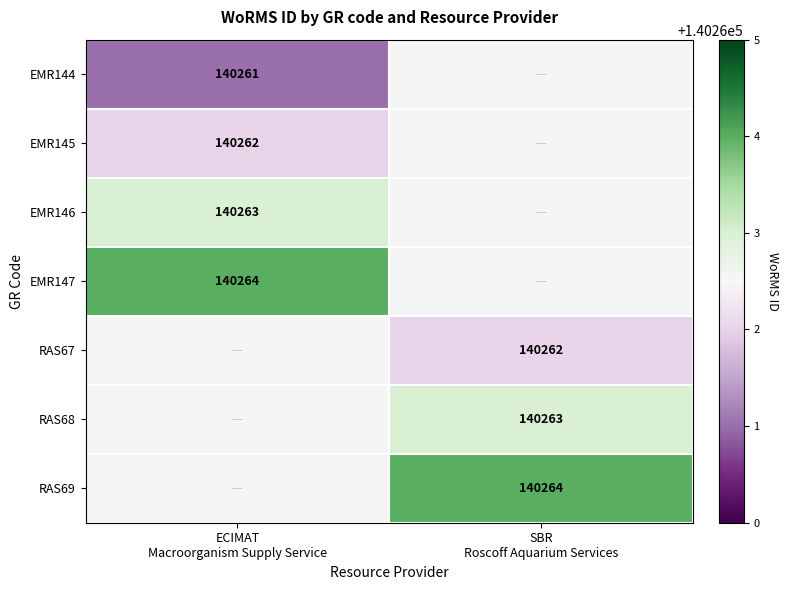

Which category has the lowest value across all series?

ECIMAT
Macroorganism Supply Service